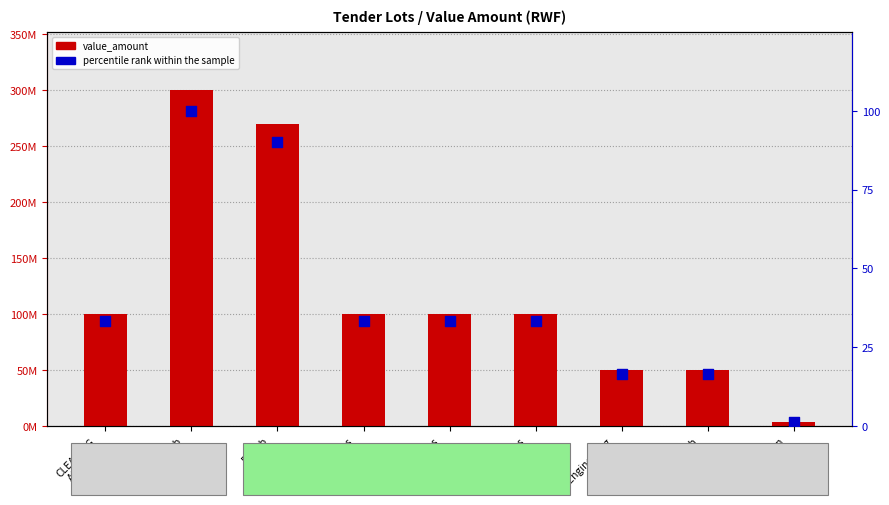

At which category is the sum across all series the highest?

Rehab
Lot0